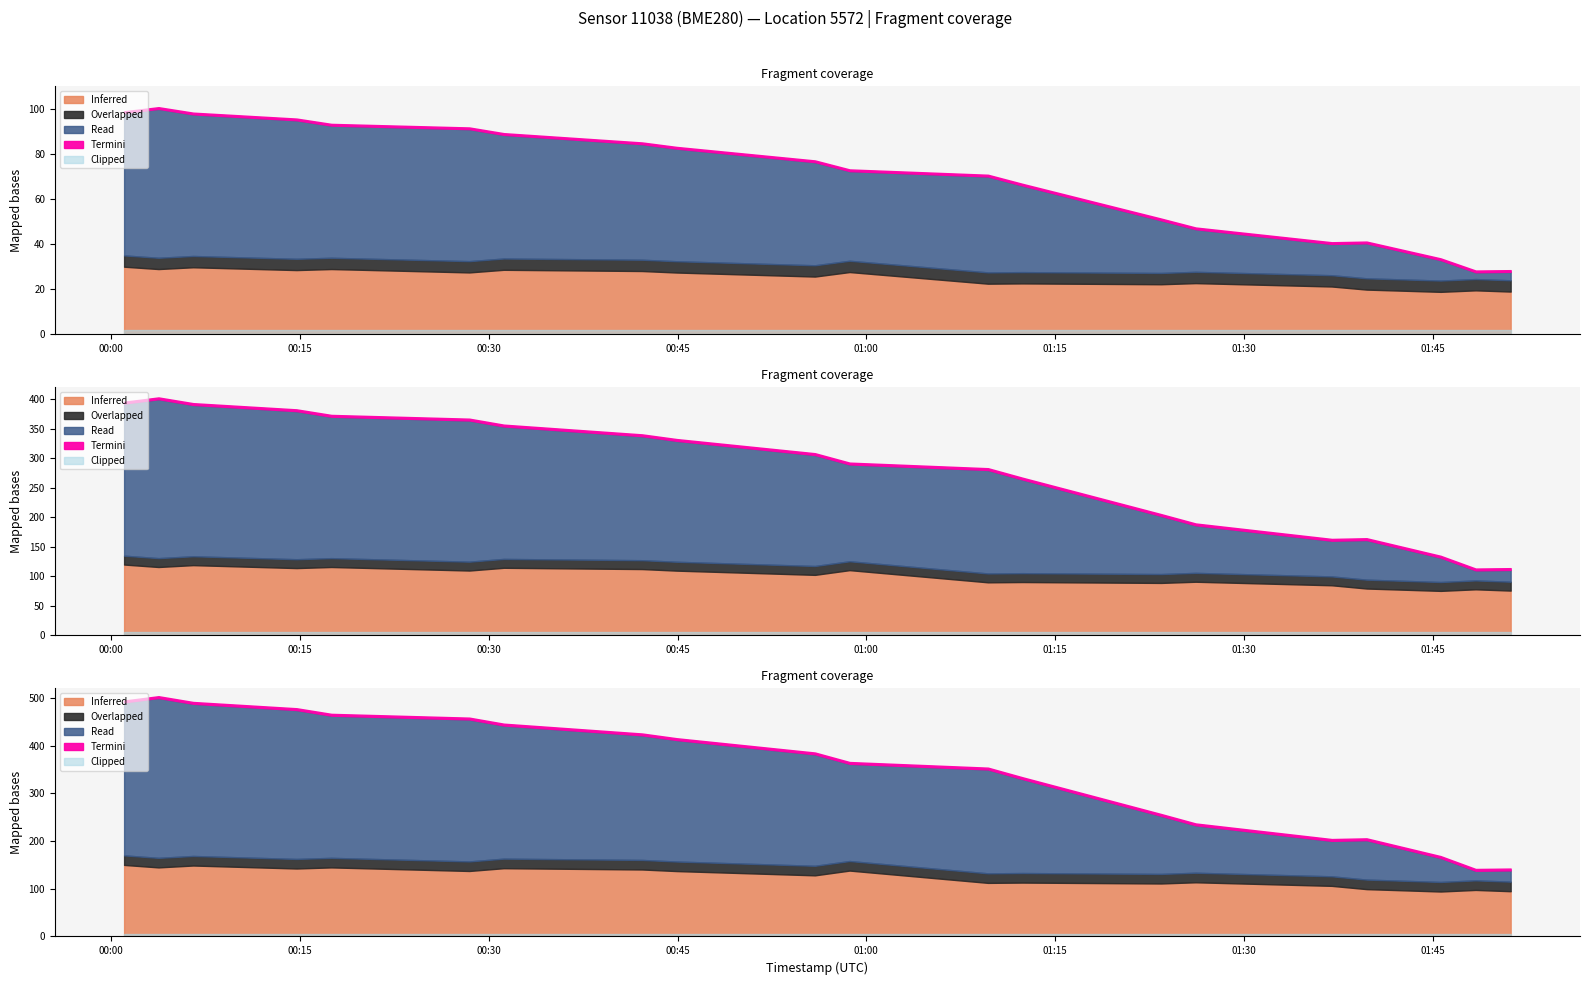

Does the chart display data point markers on the line(s)?

No